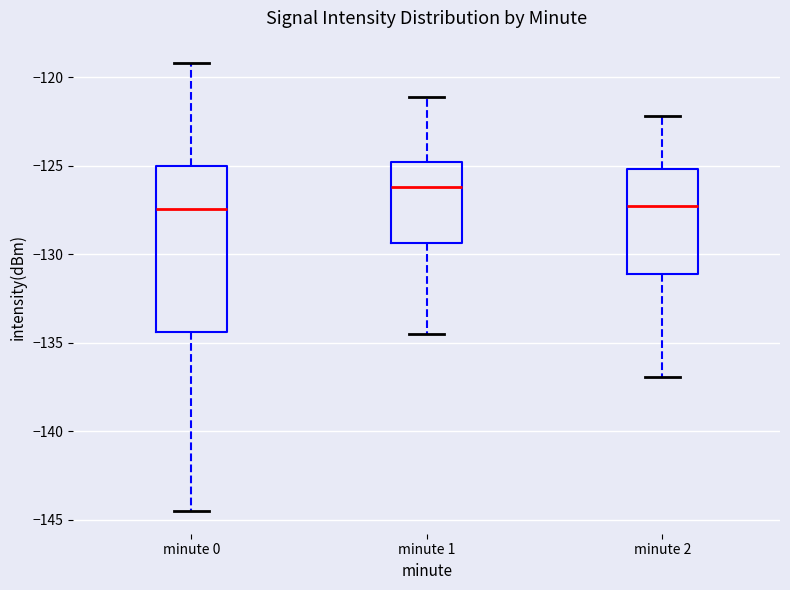

Which box has the highest median line?

minute 1